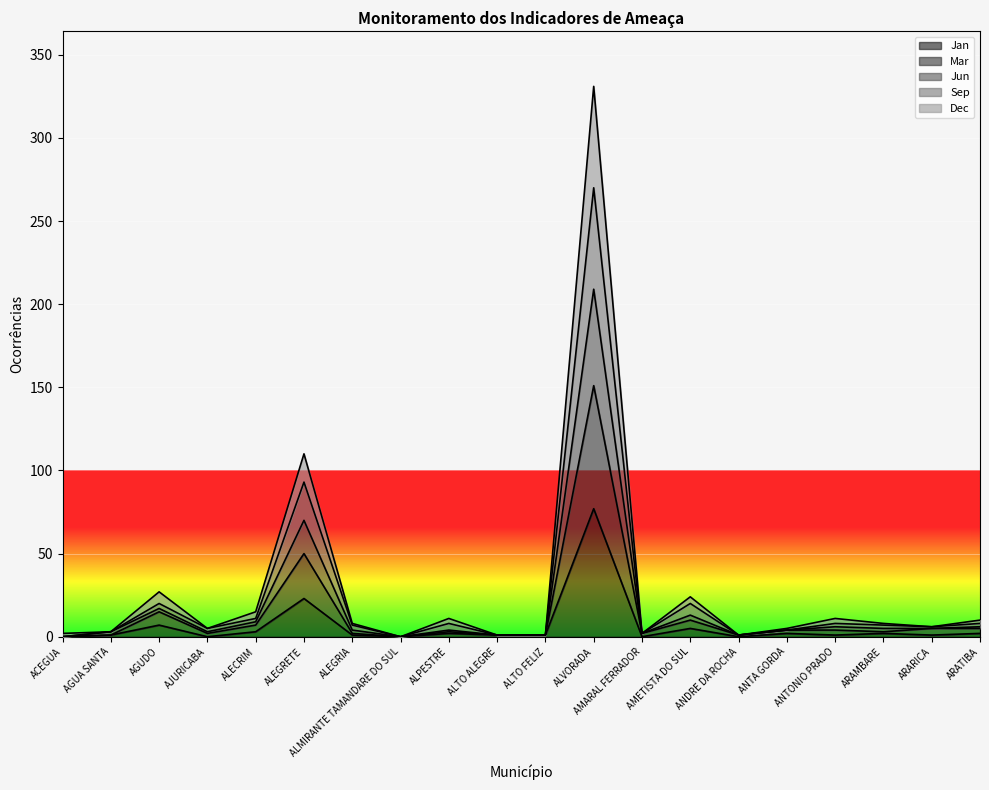

Reading left to right, list all the values displayed in this chart.

Jan: 0	1	7	0	3	23	1	0	2	1	1	77	0	5	0	2	1	2	1	2
Mar: 0	1	15	2	7	50	2	0	3	1	1	151	2	10	1	4	4	3	5	5
Jun: 0	3	20	5	11	93	7	0	8	1	1	270	2	20	1	4	8	7	6	8
Sep: 2	3	27	5	15	110	8	0	11	1	1	331	2	24	1	5	11	8	6	10
Dec: 0	3	17	3	9	70	4	0	4	1	1	209	2	13	1	4	6	5	5	6